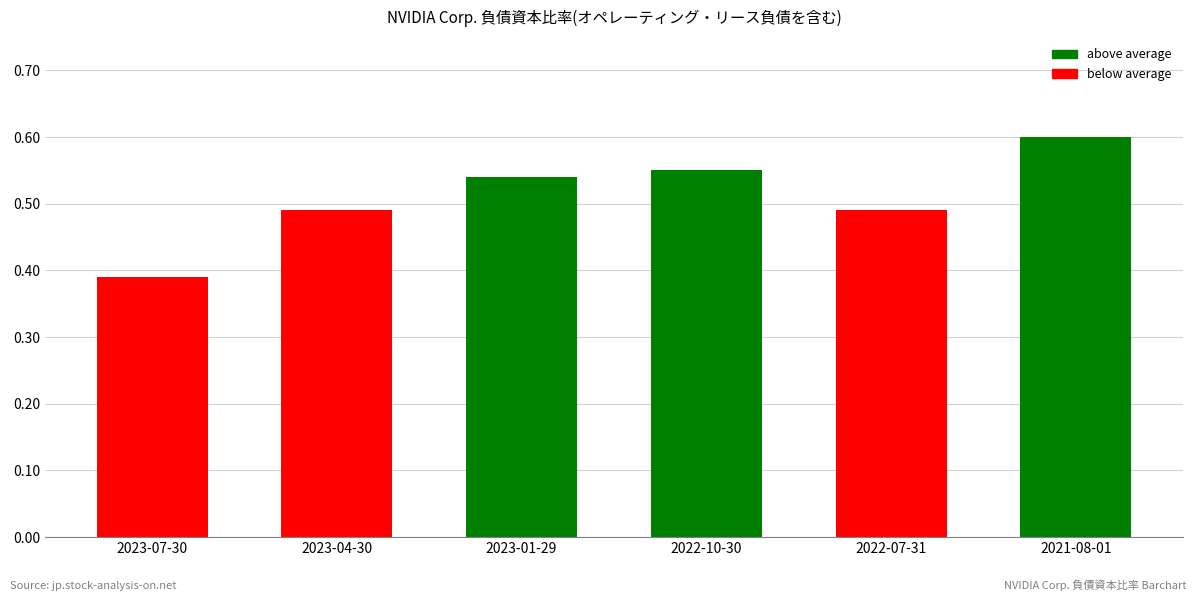

How many bars are there in total?

6